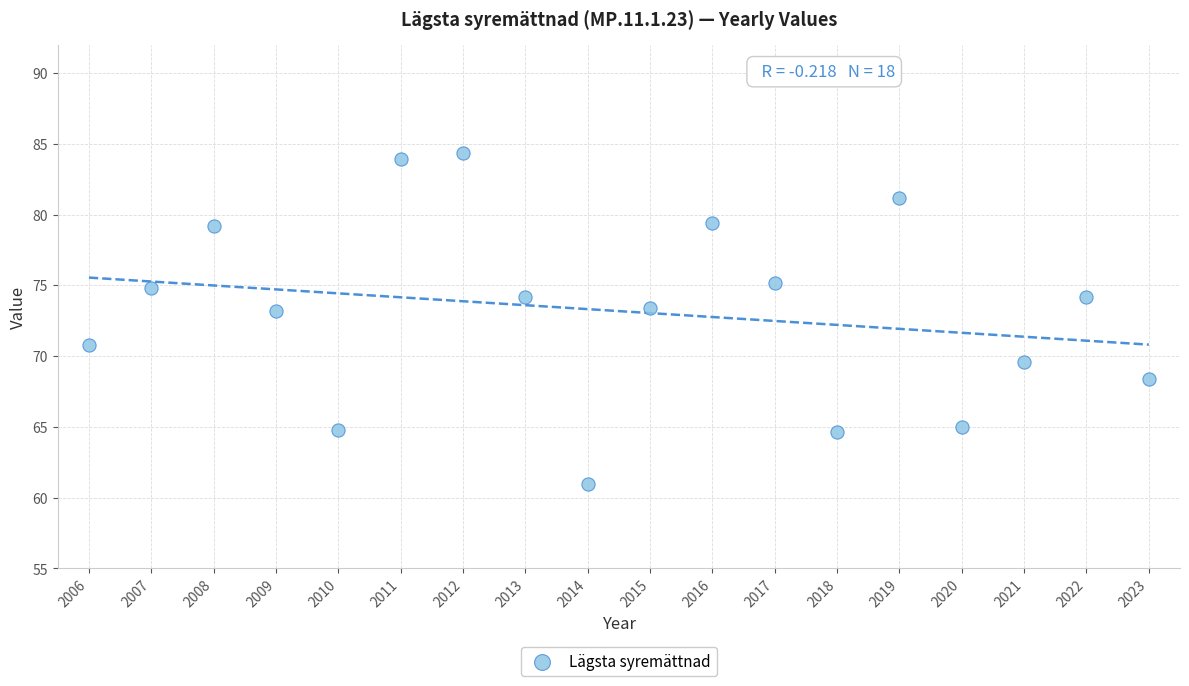

What is the range of Y values (max minus min)?

23.4